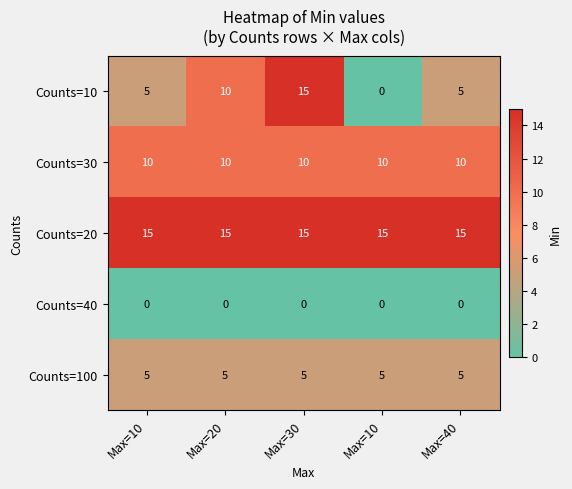

How many positive values does the Counts=10 series have?

4